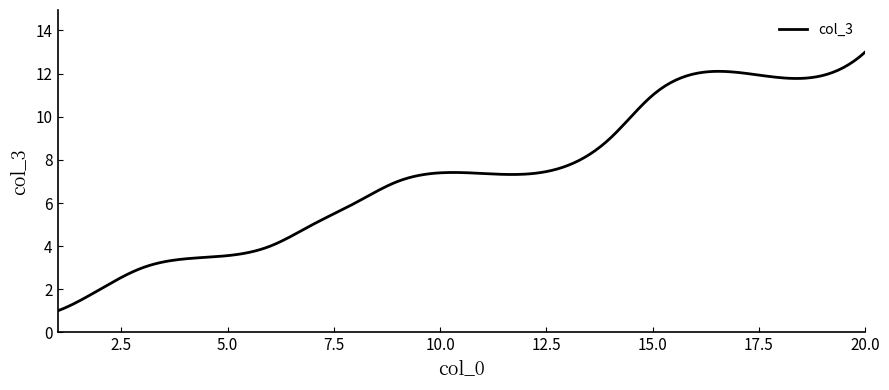

What is the minimum value shown in the chart?

1.0